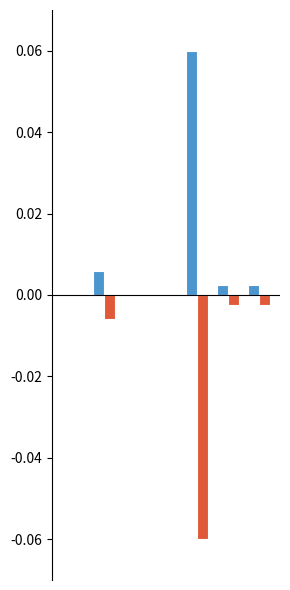

Which category has the lowest value across all series?

4